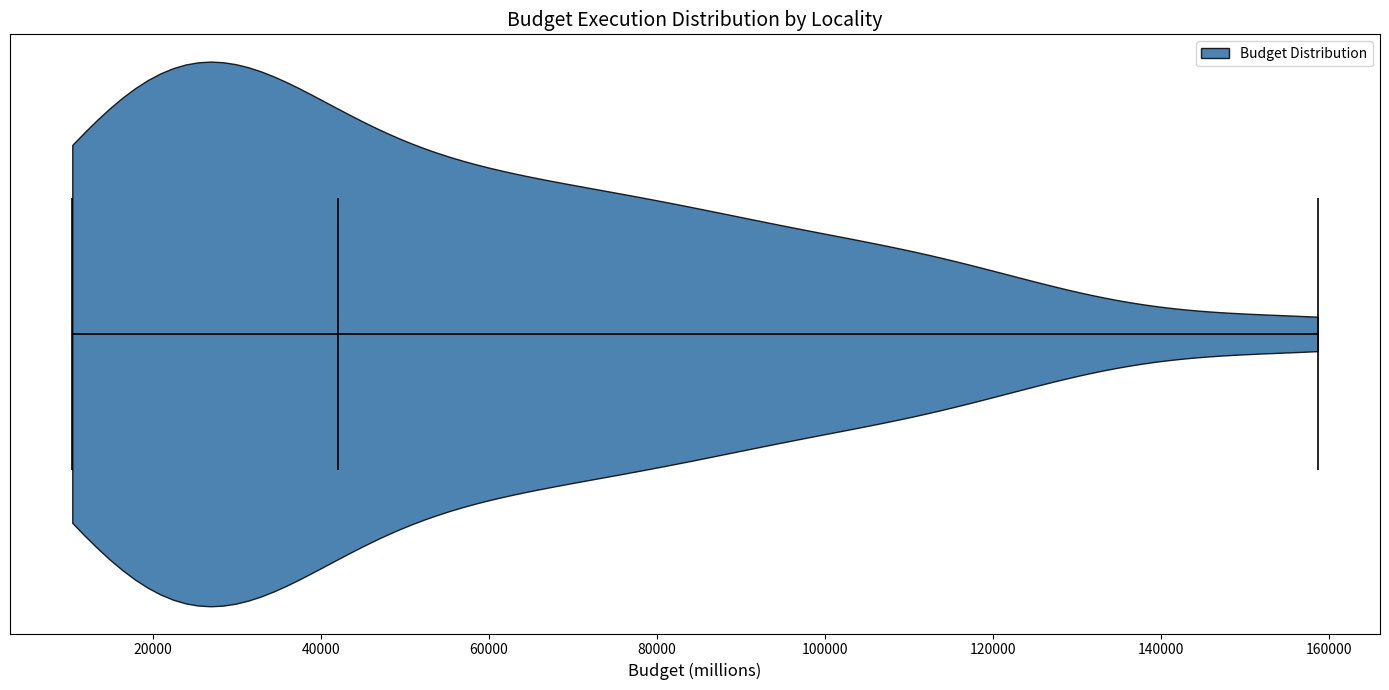

What is the lowest point the violin reaches on the x-axis? The values are not printed on the chart, so give them approximately, as read against the axis.

10000